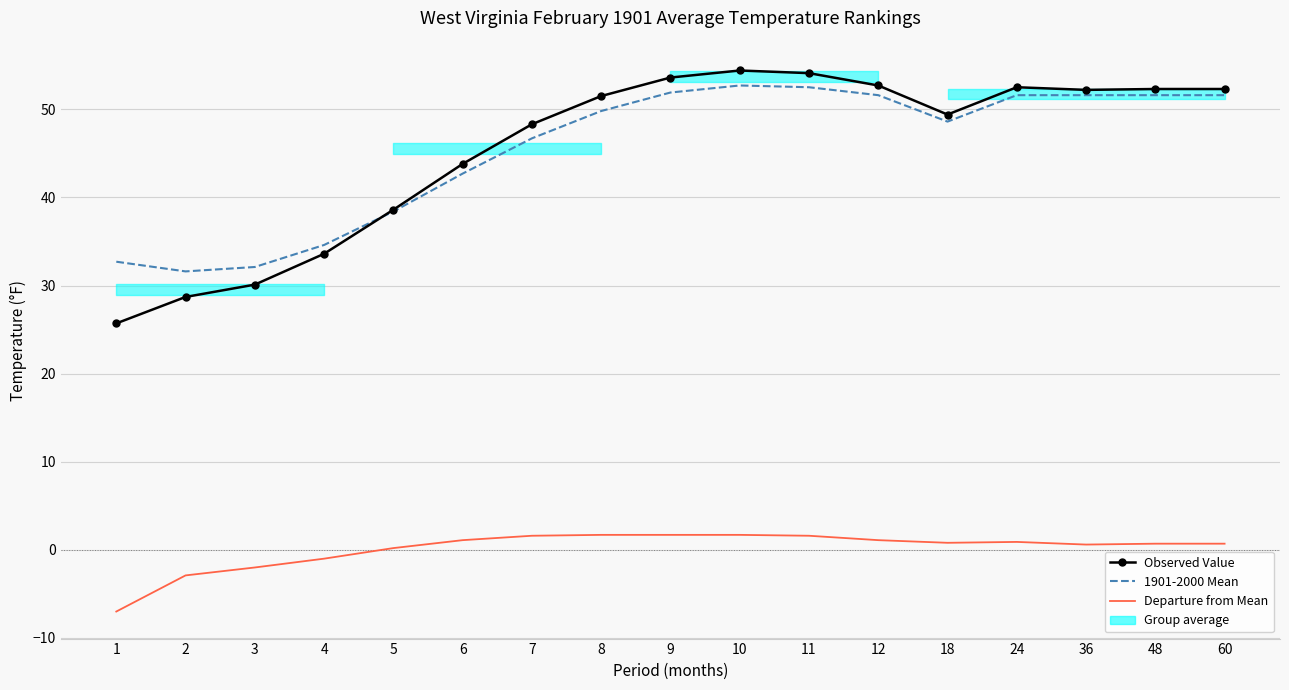

What is the difference between the Observed Value values at 18 and 10?

5.0